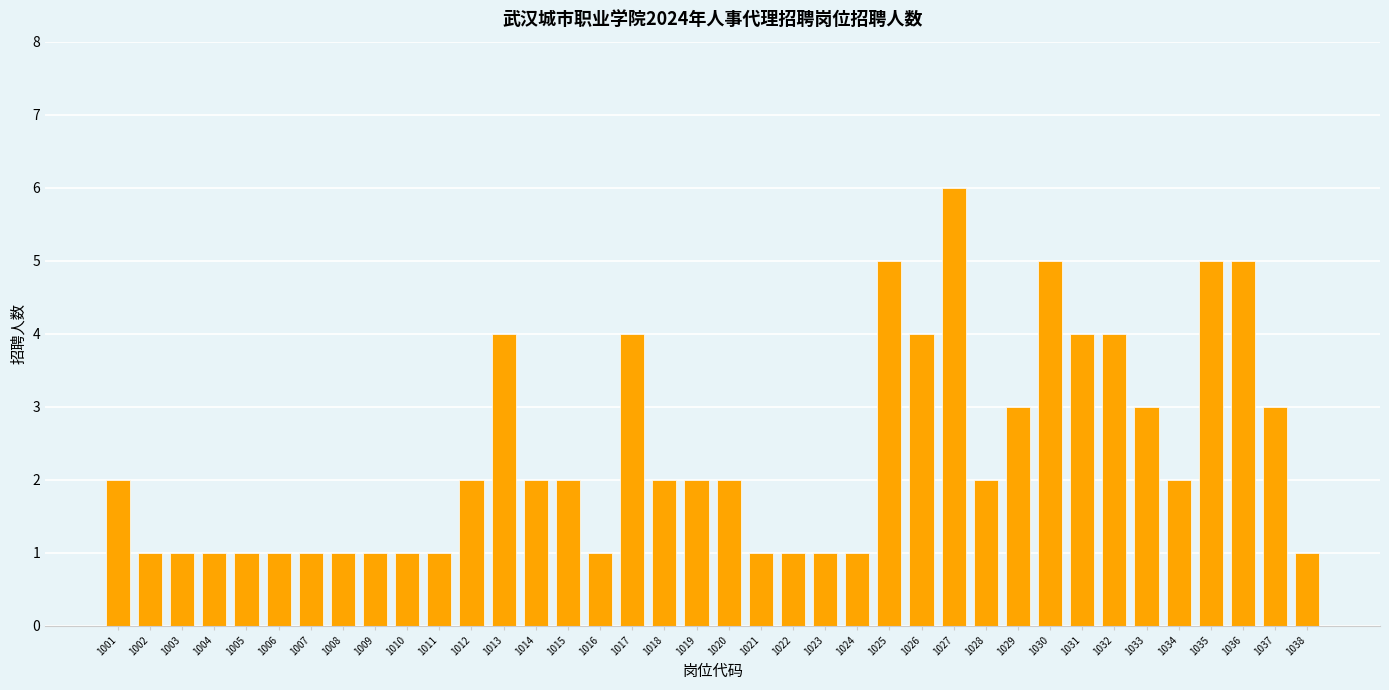

Approximately how many times larger is the value at 1007 compared to 1030?

0.2